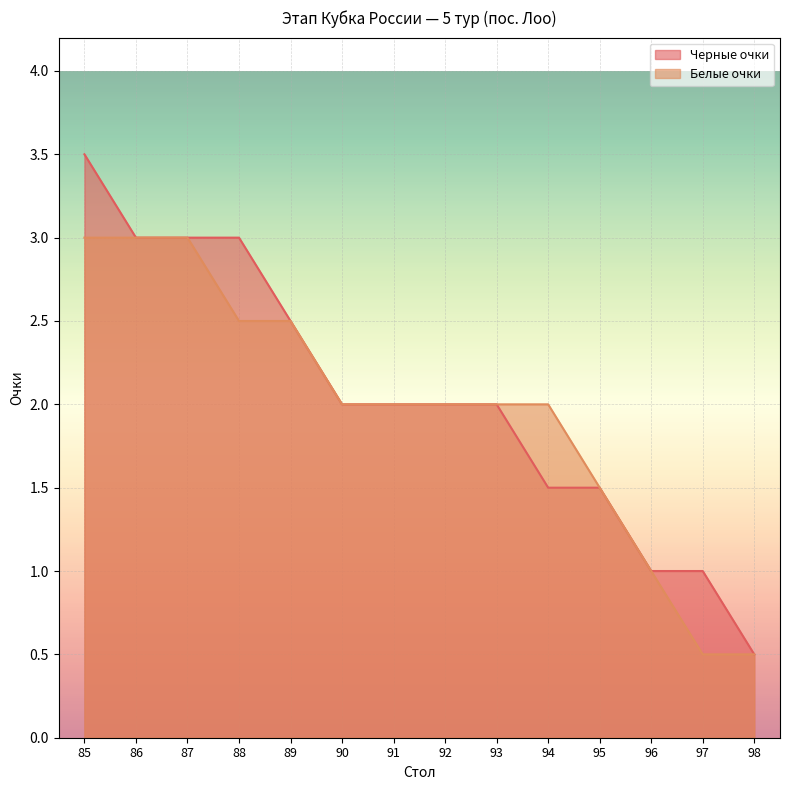

What is the value of the Белые очки point at the 11th from the left?

1.5